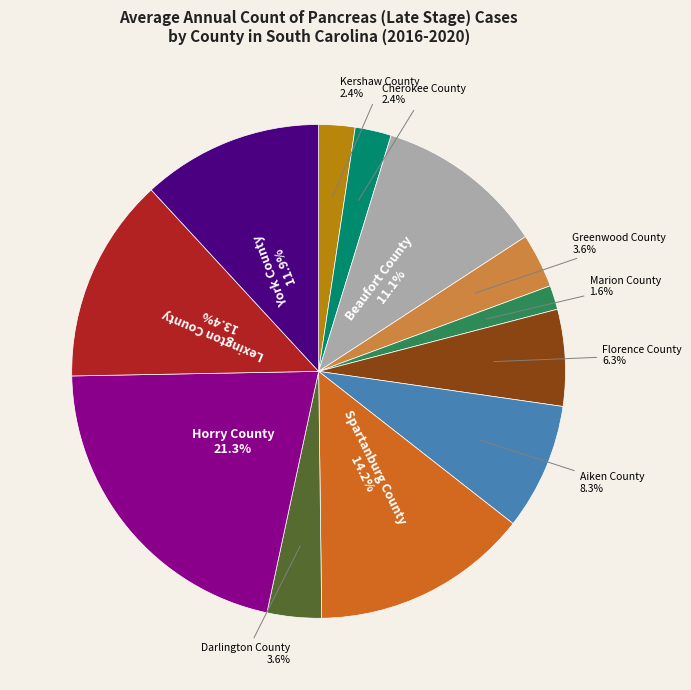

Which category has the biggest portion of the pie?

Horry County